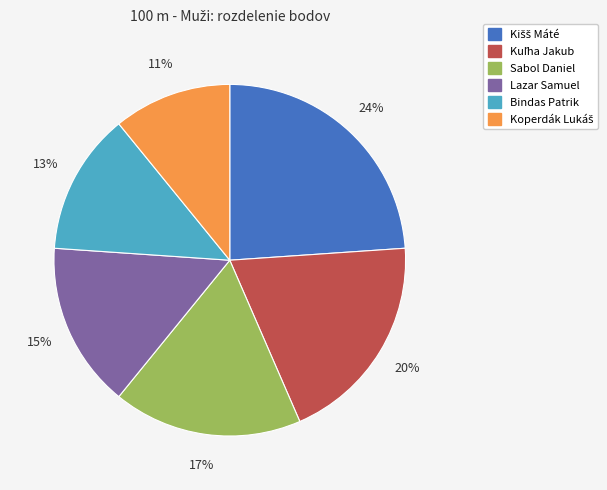

To the nearest percent, what is the difference between the largest and smallest slice percentages?

13%